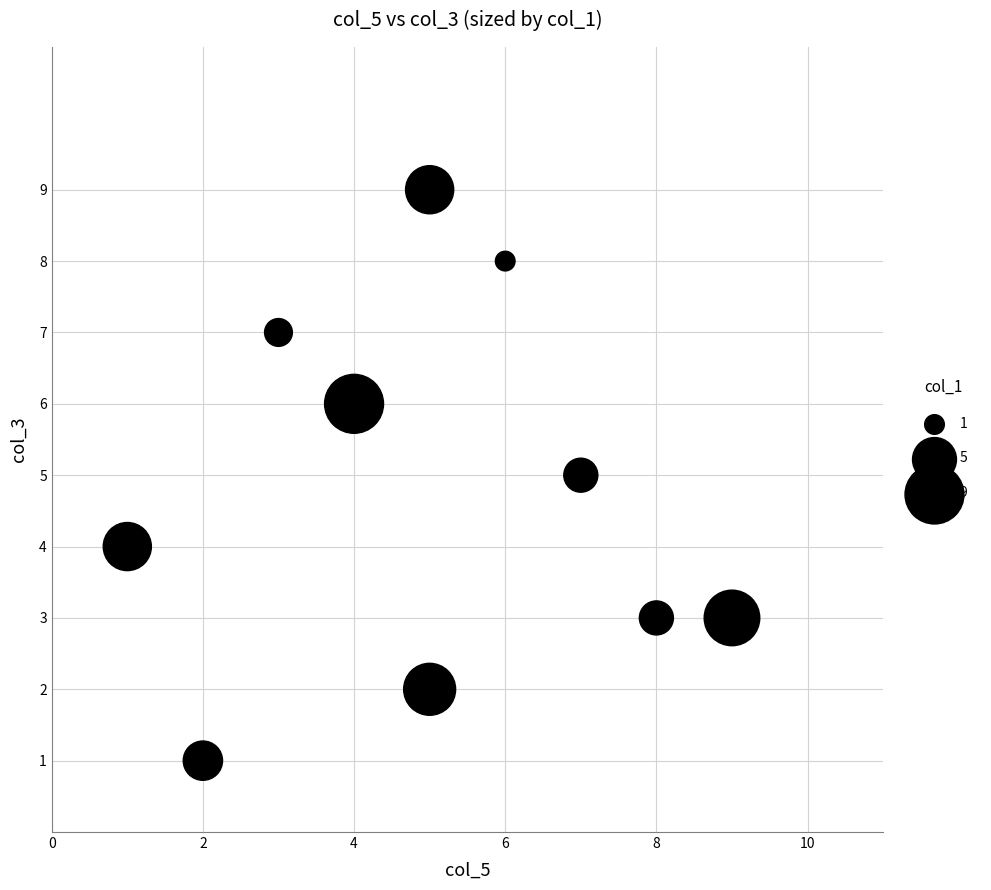

What is the range of Y values (max minus min)?

8